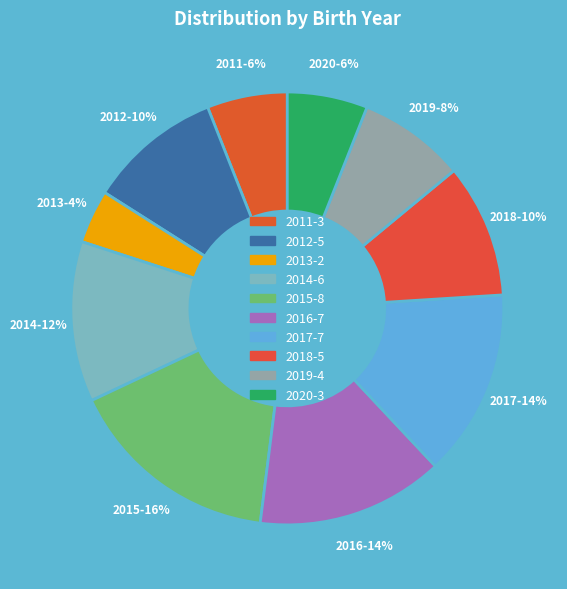

To the nearest percent, what is the difference between the 2017 and 2014 slice percentages?

2%